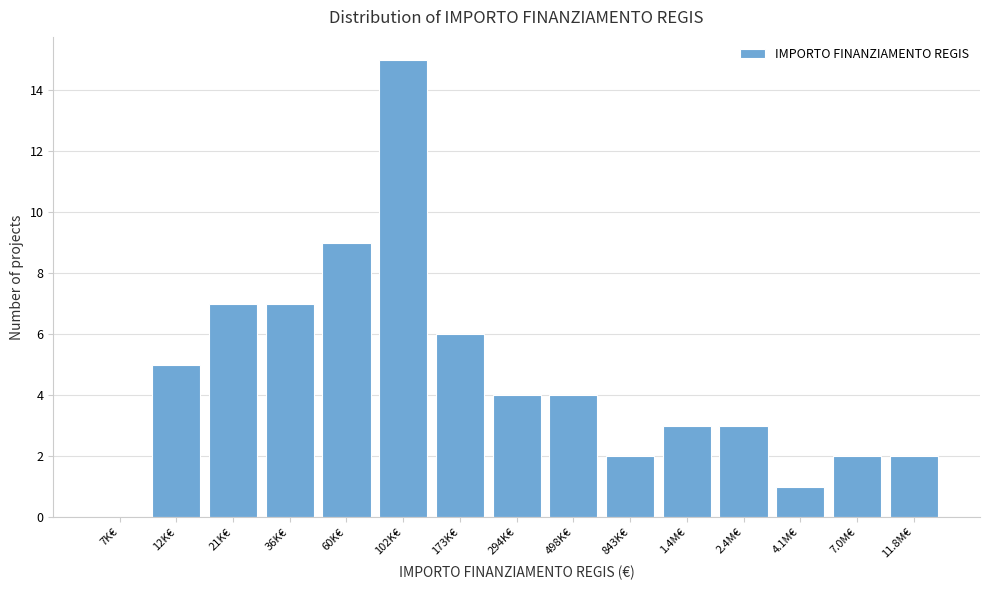

Reading left to right, list all the values displayed in this chart.

7K€=0	12K€=5	21K€=7	36K€=7	60K€=9	102K€=15	173K€=6	294K€=4	498K€=4	843K€=2	1.4M€=3	2.4M€=3	4.1M€=1	7.0M€=2	11.8M€=2